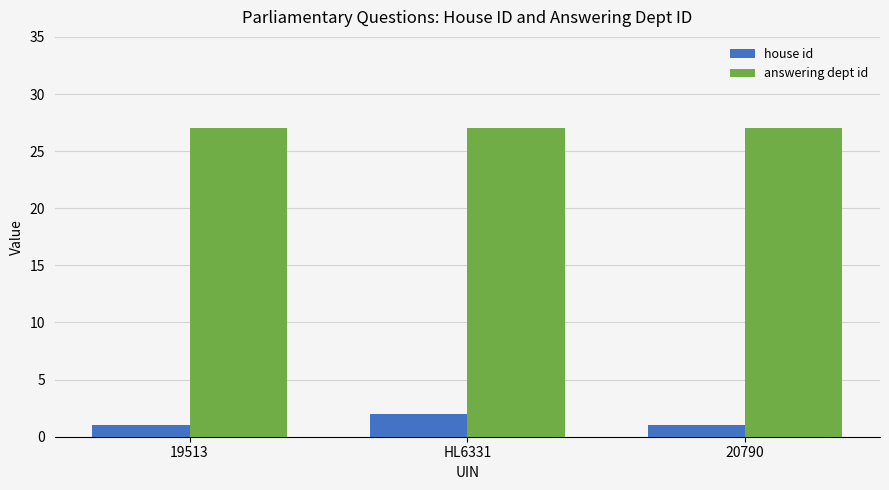

What is the spread (max minus min) of values at 19513?

26